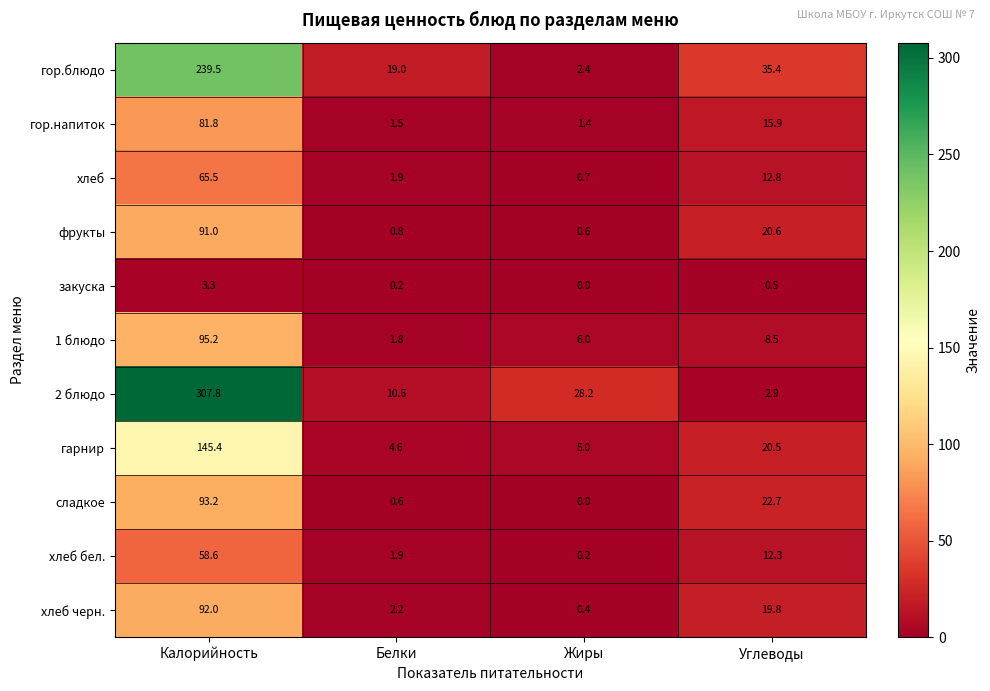

What is the difference between the maximum and second lowest values in the хлеб series?

63.6